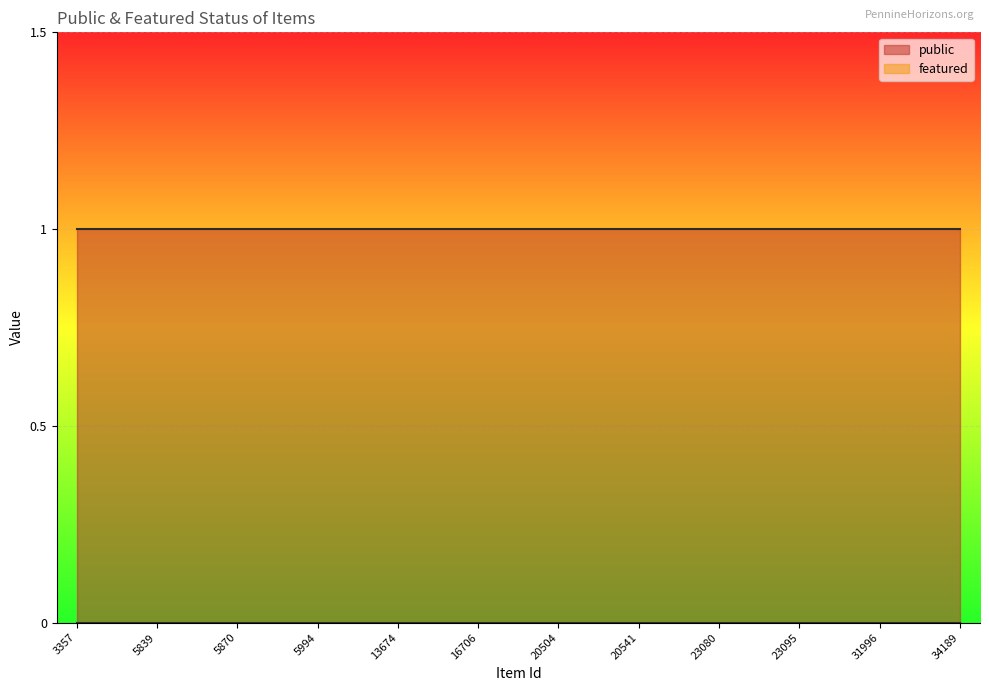

Rank the series by their average value, from highest to lowest.

public, featured